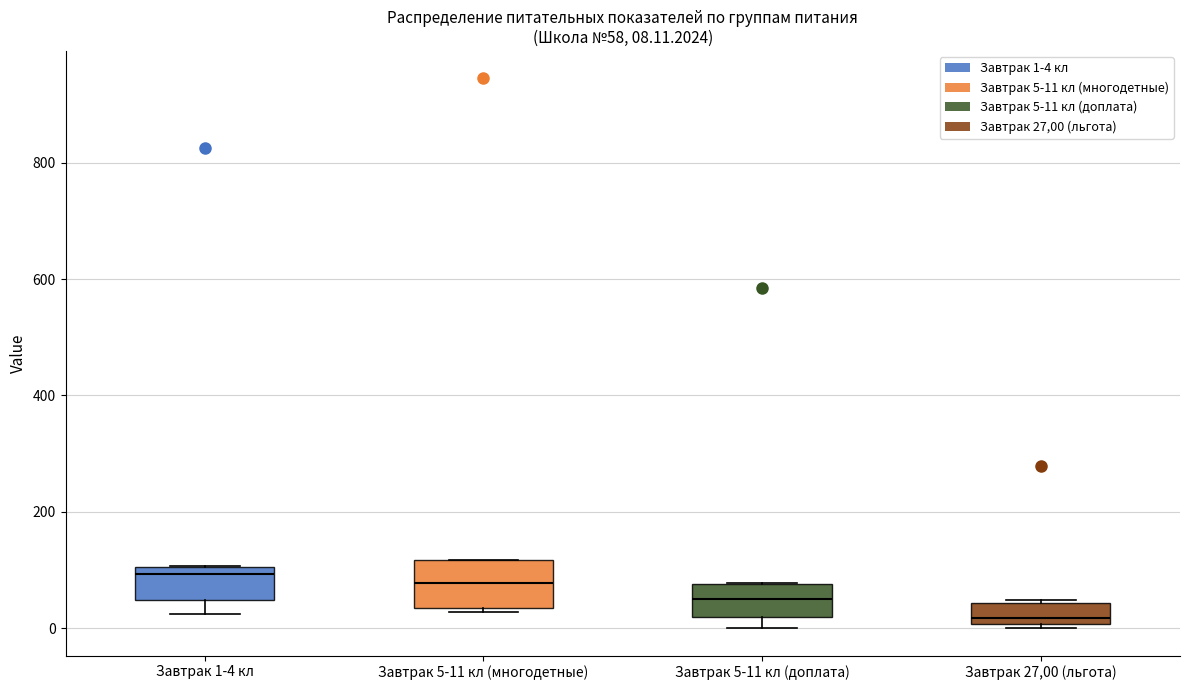

Comparing the boxes themselves (not the whiskers), which one is the tallest?

Завтрак 5-11 кл (многодетные)